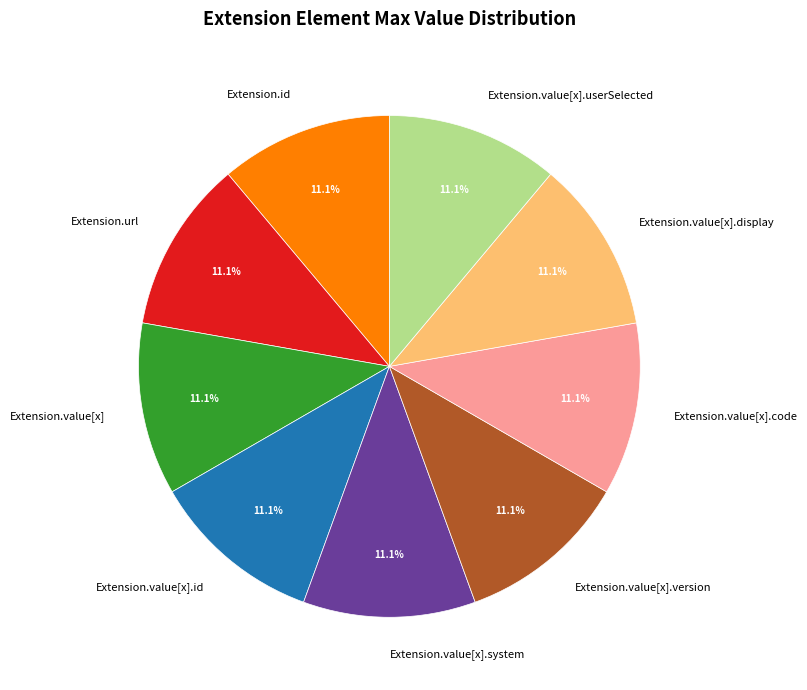

What is the ratio of the value at Extension.url to the value at Extension.value[x].system?

1.0